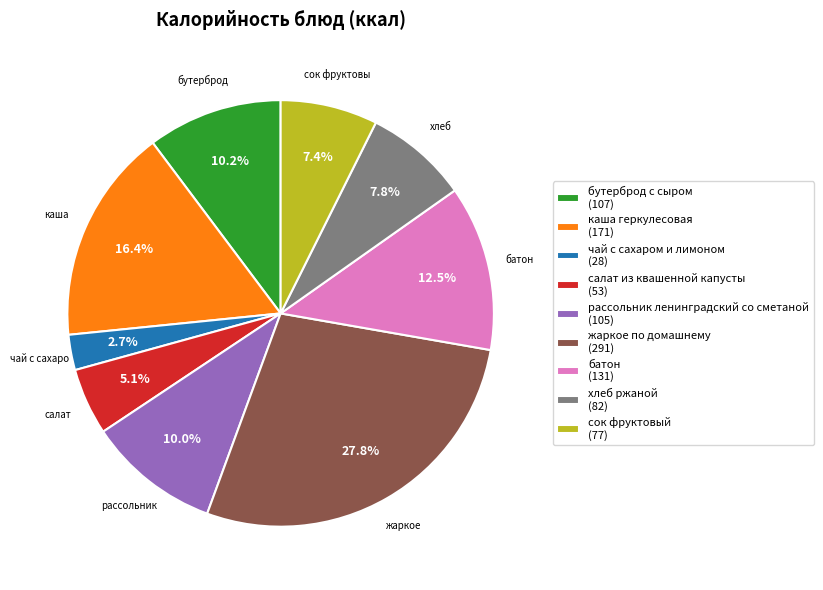

True or false: рассольник ленинградский со сметаной accounts for 1% of the total.

False